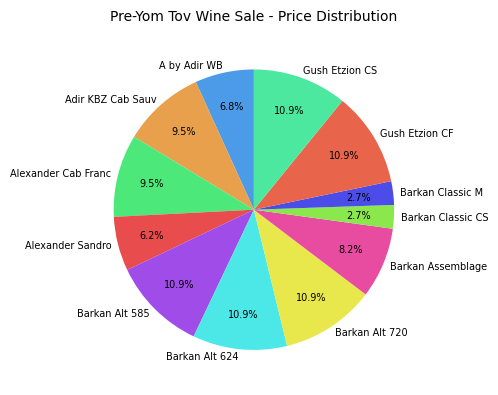

Combined, what portion of the pie is A by Adir WB and Gush Etzion CS?

17.7%